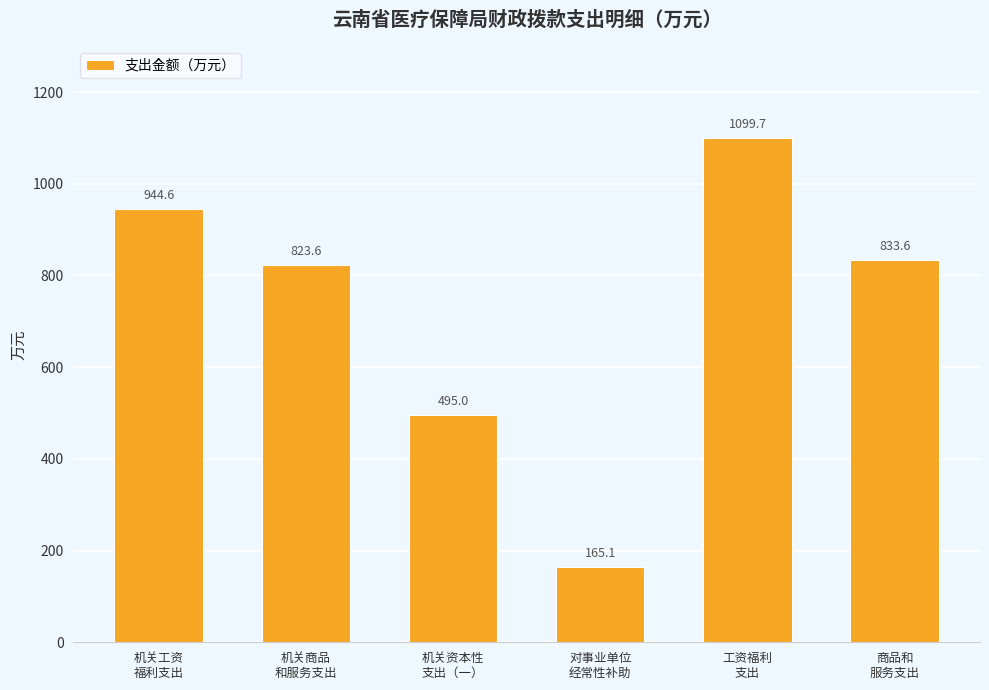

The chart shows a value of 1099.7 at 工资福利
支出. True or false?

True